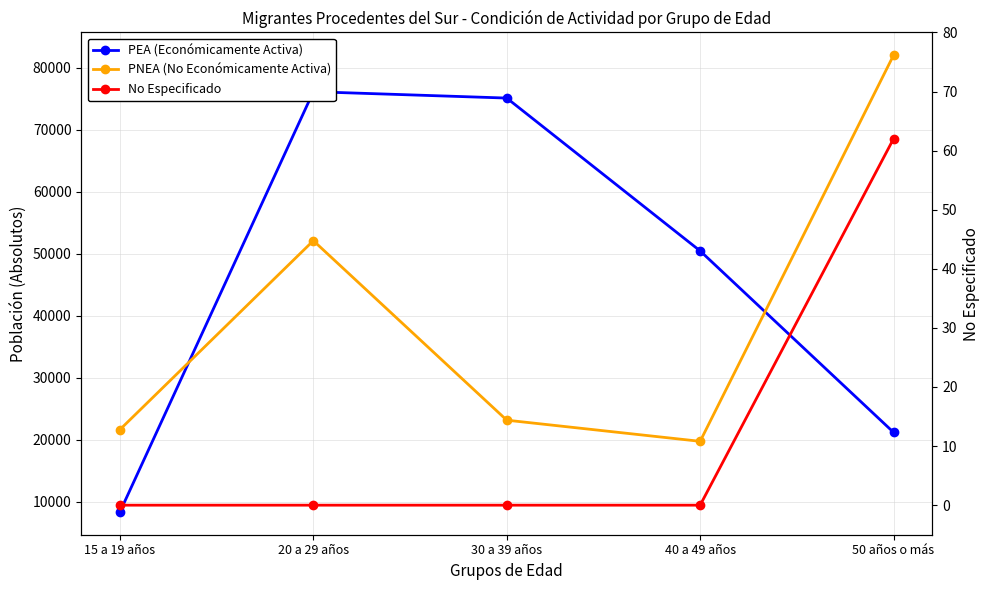

At which label is PNEA (No Económicamente Activa) closest to 50885?

20 a 29 años